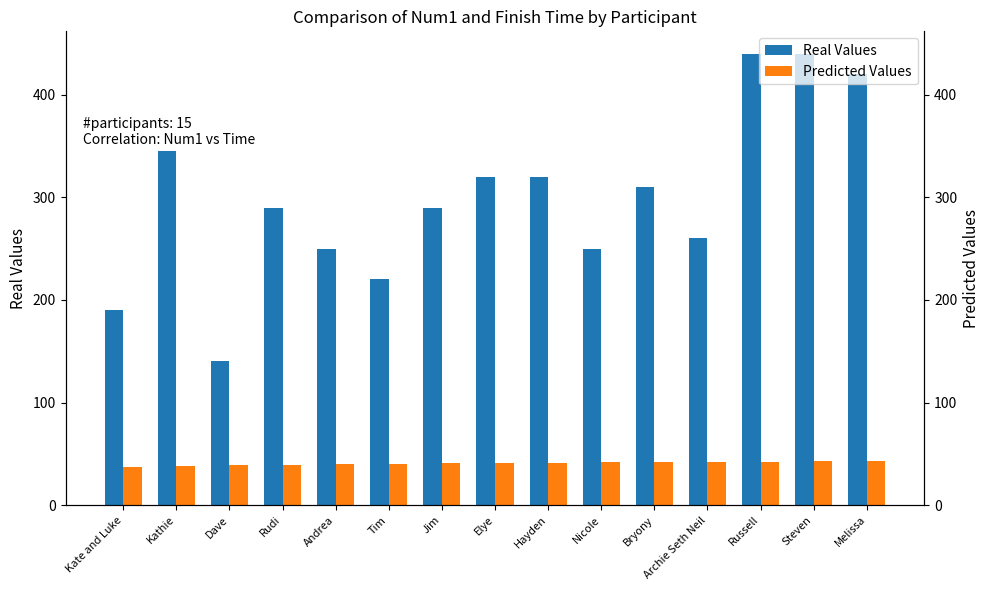

What is the sum of the Predicted Values values at Elye and Andrea?

81